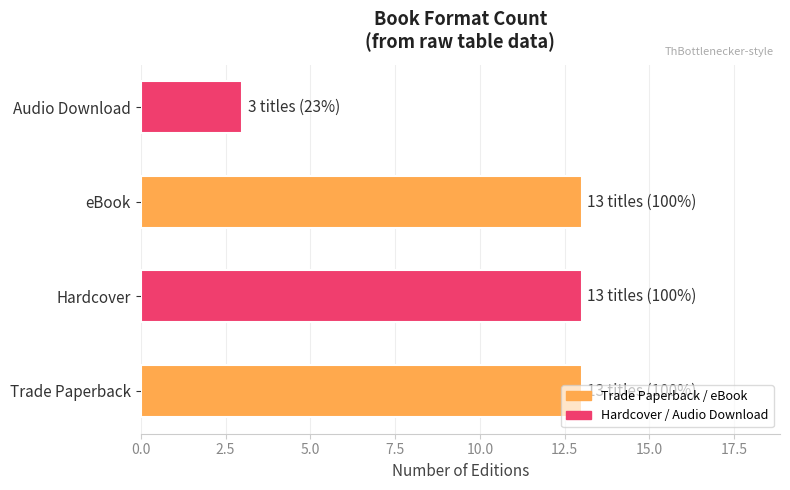

What is the ratio of the value at eBook to the value at Trade Paperback?

1.0